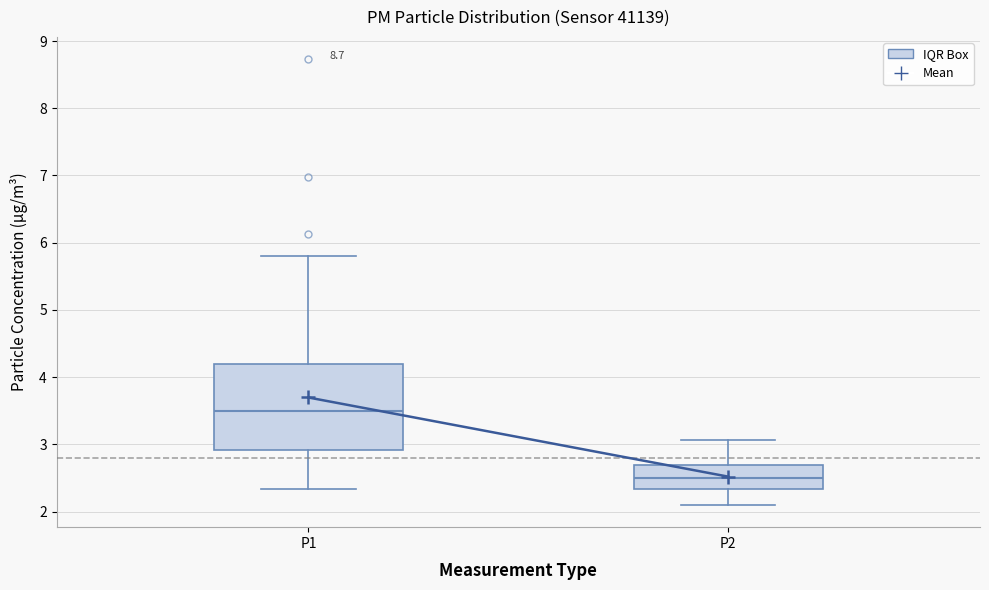

Reading left to right, transcribe this box plot: for each box, give where its median line is, the range the box spans, and where its two whiskers end, as read against the y-axis. The values are not printed on the chart, so give them approximately, as read against the axis.

P1: median 3.5, box 2.9 to 4.2, whiskers 2.3 to 5.8
P2: median 2.5, box 2.3 to 2.7, whiskers 2.1 to 3.1